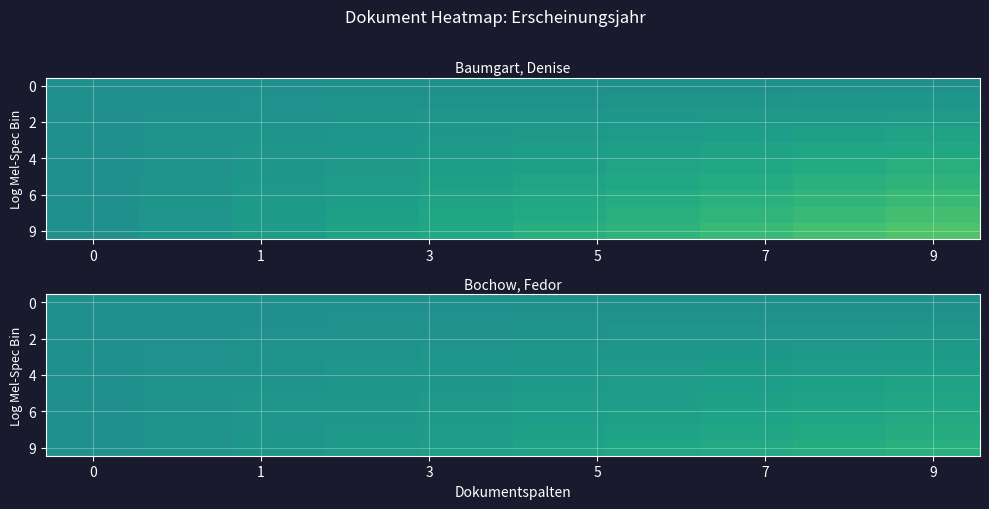

Count the number of categories in the chart.

10